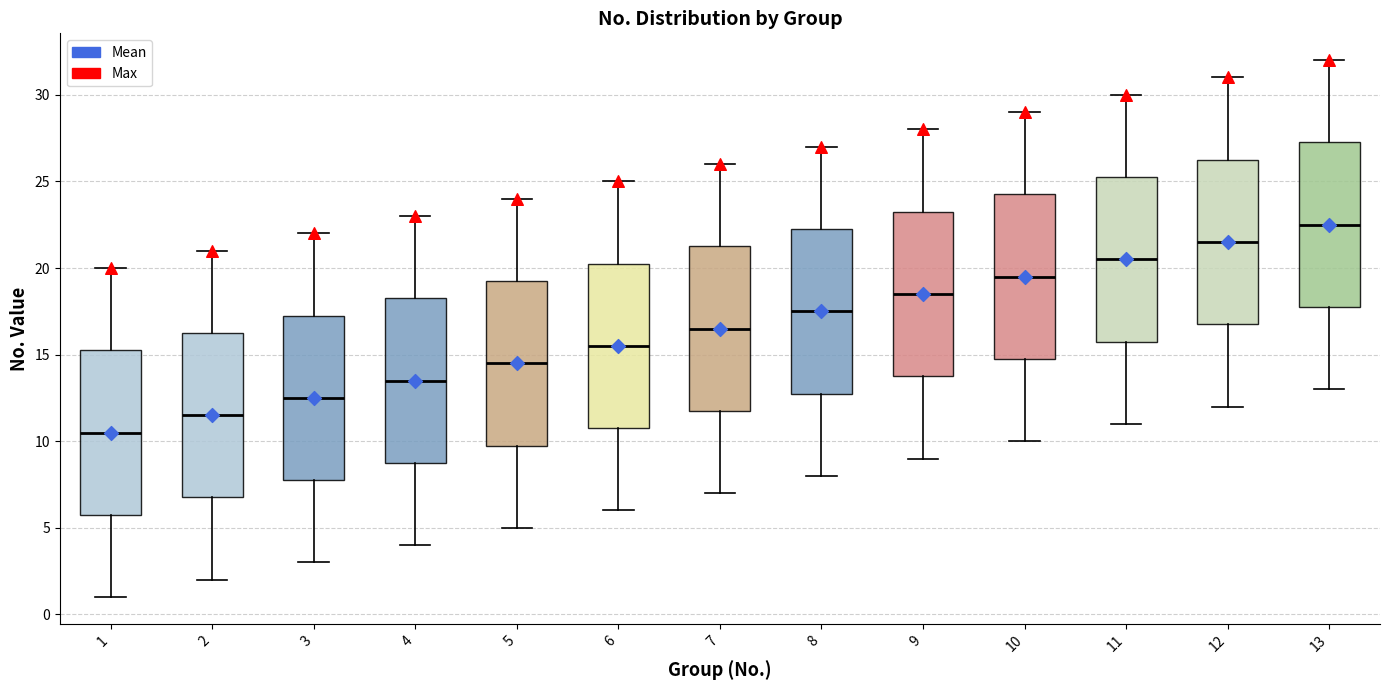

Where does the upper whisker of the box at x = 3 end on the y-axis? The values are not printed on the chart, so give them approximately, as read against the axis.

22.0